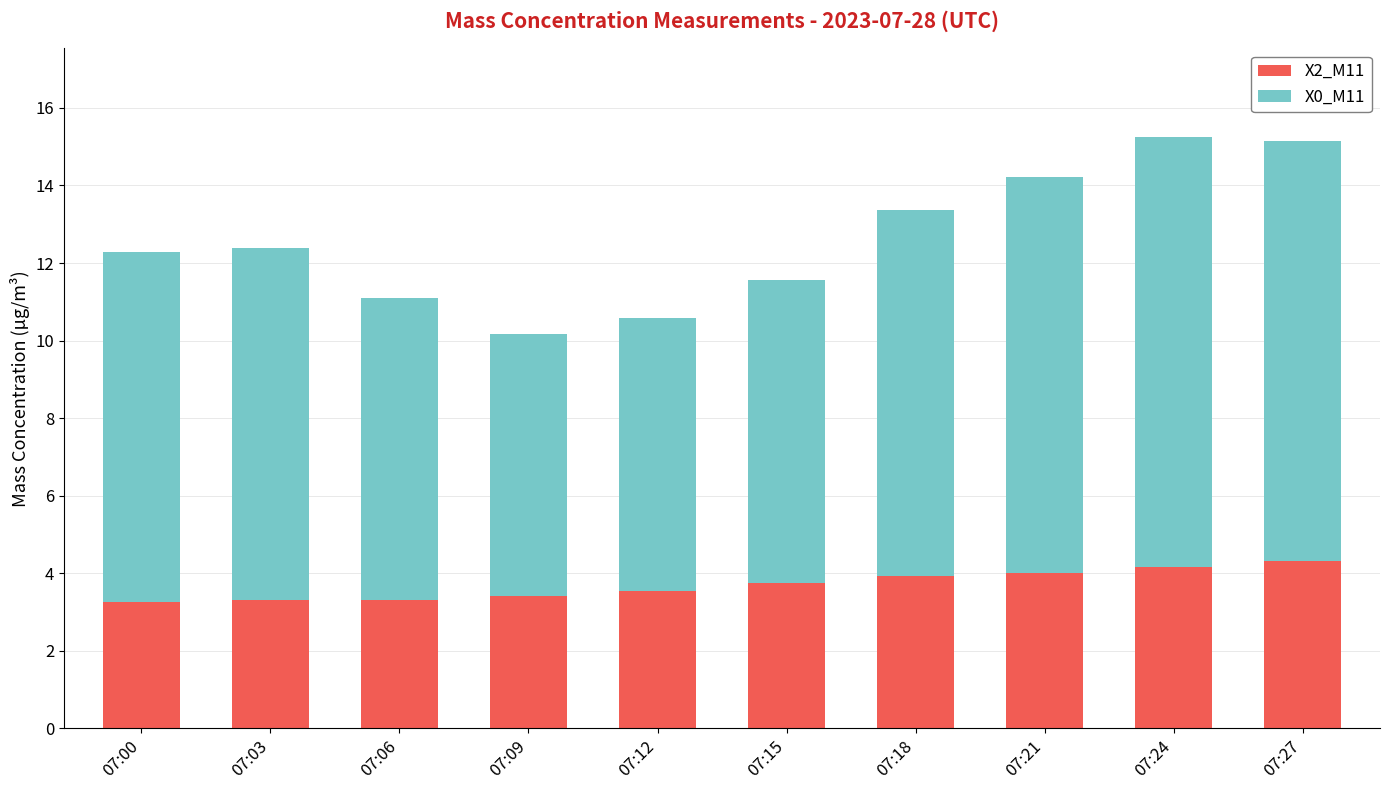

What is the total value across all series at 07:12?

10.6